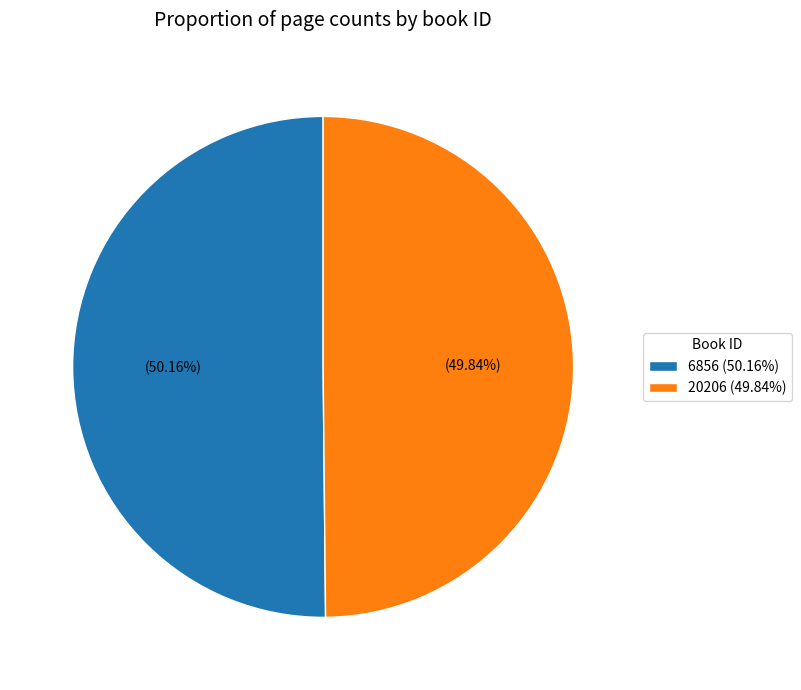

Is there any slice that represents more than half of the pie?

Yes